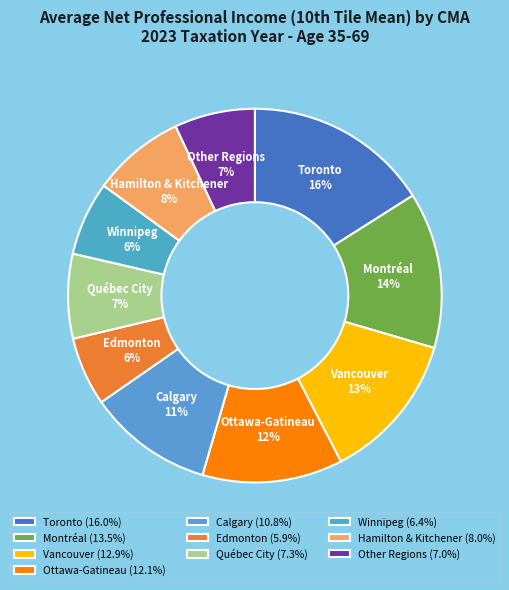

Is it true that Calgary is 22% of the pie?

False